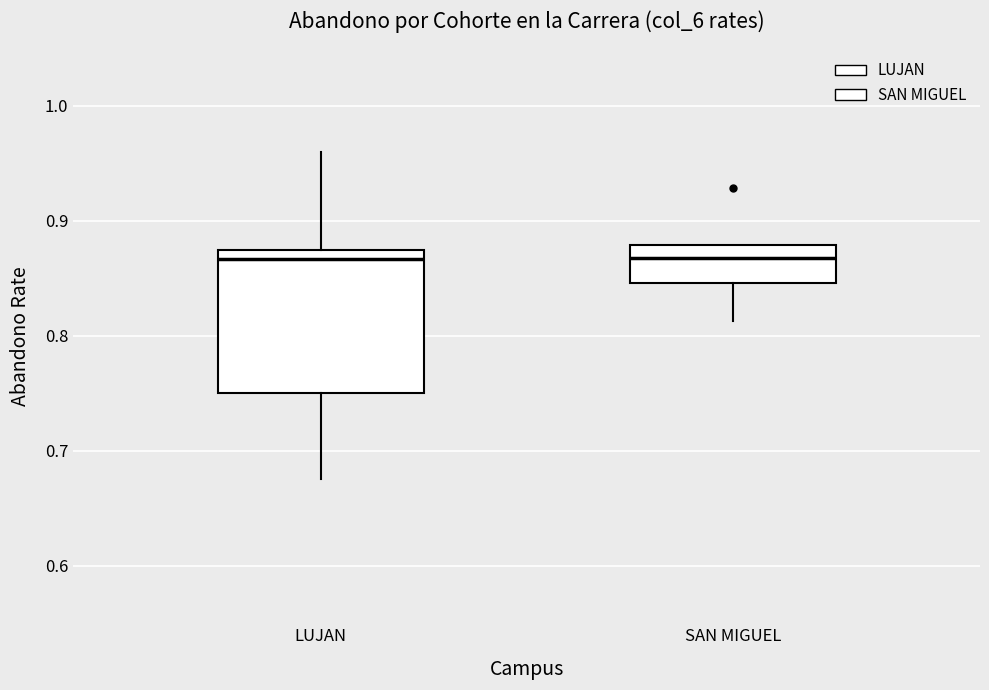

Which box is the tallest, from its lower edge to its upper edge?

LUJAN